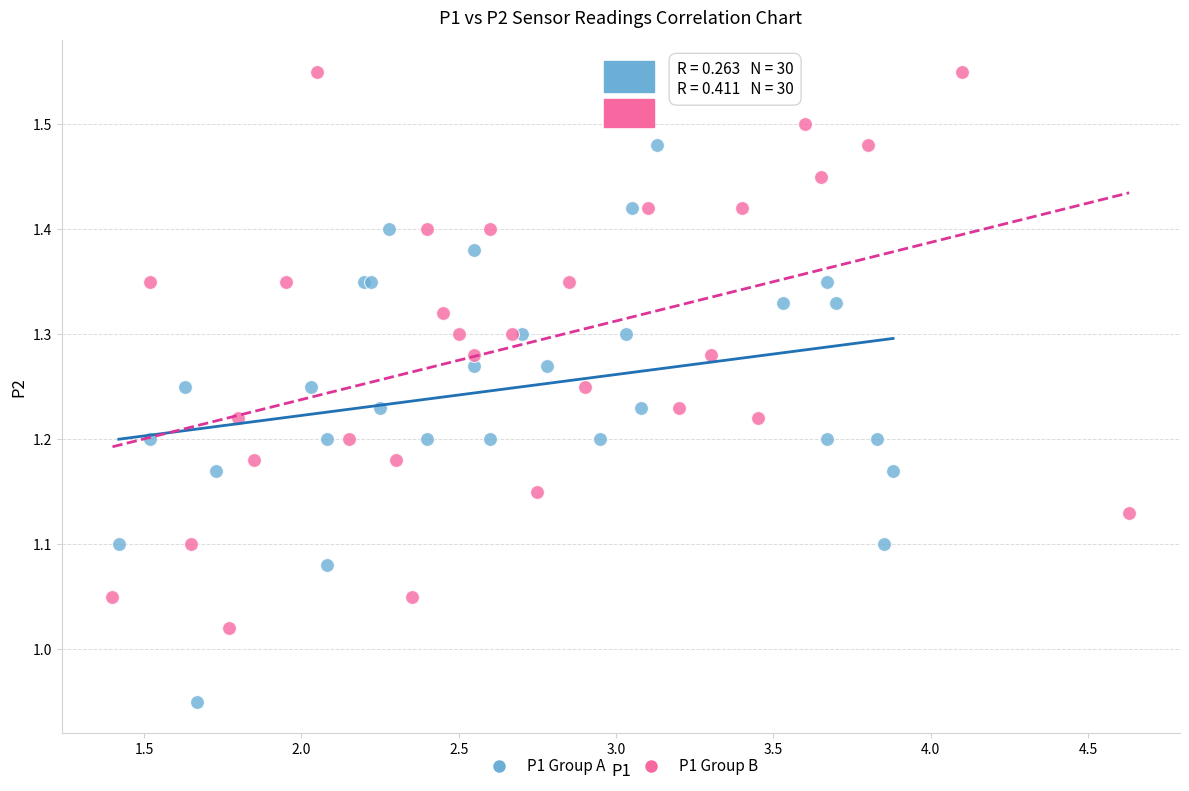

Which series reaches the minimum Y coordinate?

P1 Group A